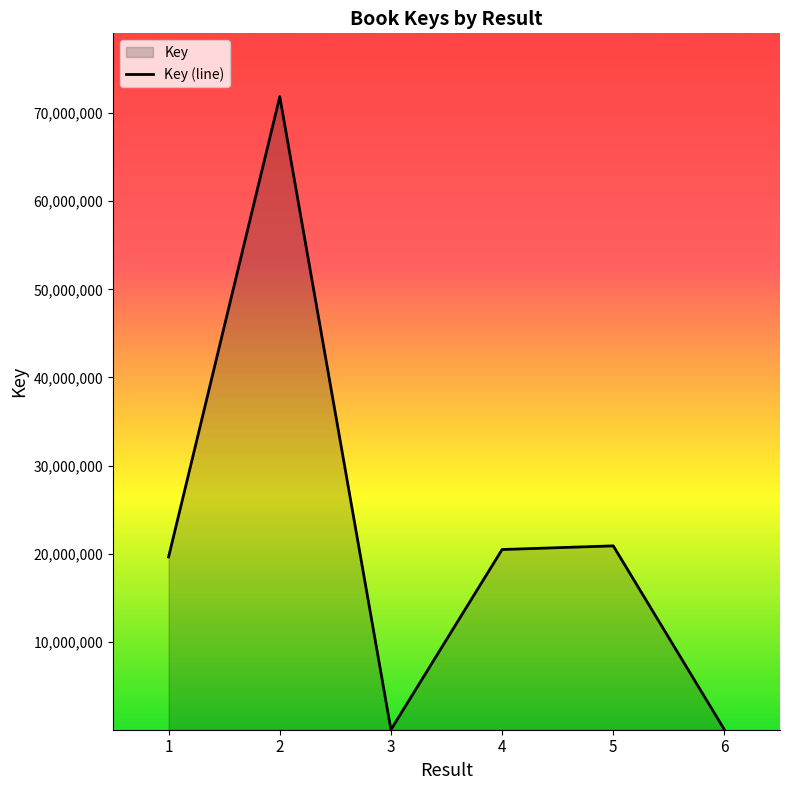

Approximately how many times larger is the value at 5 compared to 1?

1.1